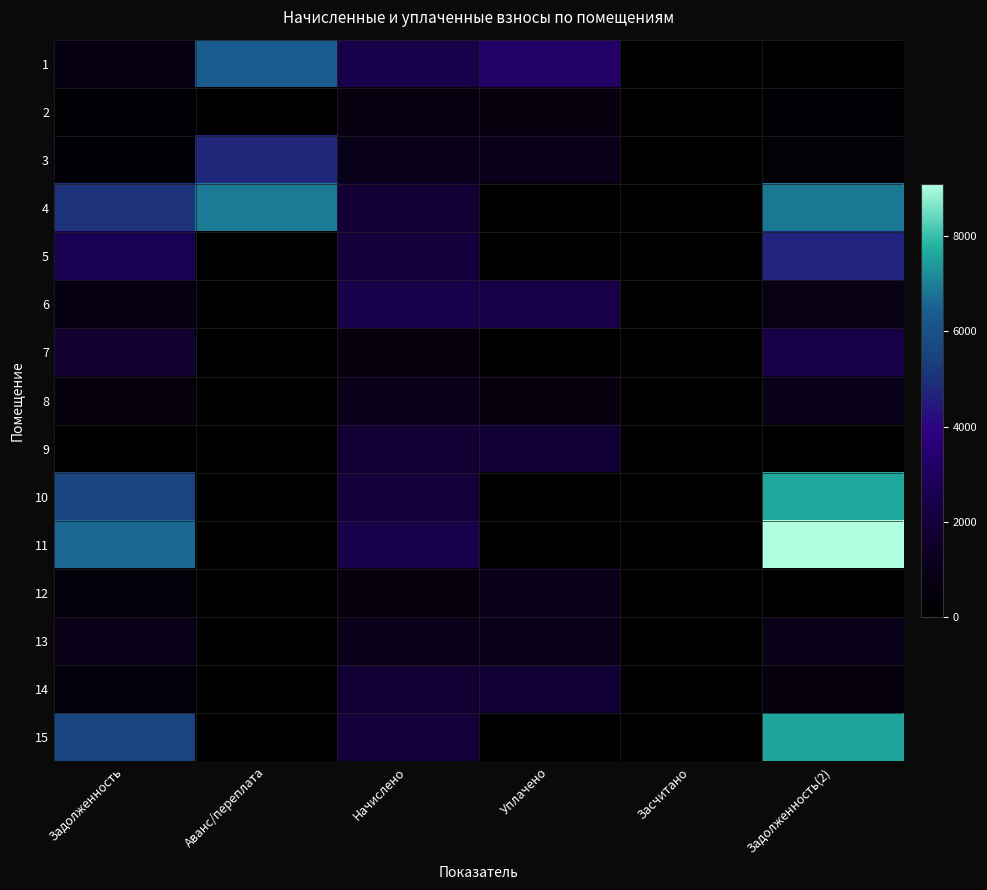

Reading right to left, what are all the values shown in this chart?

1: Задолженность(2)=0.0	Засчитано=0.0	Уплачено=3225.5	Начислено=2480.2	Аванс/переплата=6380.2	Задолженность=745.3
2: Задолженность(2)=215.5	Засчитано=0.0	Уплачено=625.2	Начислено=646.5	Аванс/переплата=0.0	Задолженность=194.3
3: Задолженность(2)=342.9	Засчитано=0.0	Уплачено=995.0	Начислено=1028.8	Аванс/переплата=4791.4	Задолженность=309.1
4: Задолженность(2)=6873.9	Засчитано=0.0	Уплачено=0.0	Начислено=1855.5	Аванс/переплата=6909.8	Задолженность=5018.4
5: Задолженность(2)=4691.3	Засчитано=0.0	Уплачено=0.0	Начислено=2076.2	Аванс/переплата=0.0	Задолженность=2615.2
6: Задолженность(2)=819.5	Засчитано=0.0	Уплачено=2377.8	Начислено=2458.4	Аванс/переплата=0.0	Задолженность=738.8
7: Задолженность(2)=2337.3	Засчитано=0.0	Уплачено=0.0	Начислено=630.9	Аванс/переплата=0.0	Задолженность=1706.4
8: Задолженность(2)=1016.3	Засчитано=0.0	Уплачено=609.1	Начислено=1016.3	Аванс/переплата=0.0	Задолженность=609.1
9: Задолженность(2)=0.0	Засчитано=0.0	Уплачено=1794.6	Начислено=1839.9	Аванс/переплата=0.0	Задолженность=0.0
10: Задолженность(2)=7610.7	Засчитано=0.0	Уплачено=0.0	Начислено=2054.4	Аванс/переплата=0.0	Задолженность=5556.3
11: Задолженность(2)=9096.1	Засчитано=0.0	Уплачено=0.0	Начислено=2455.3	Аванс/переплата=0.0	Задолженность=6640.7
12: Задолженность(2)=0.0	Засчитано=0.0	Уплачено=995.2	Начислено=621.6	Аванс/переплата=0.0	Задолженность=373.6
13: Задолженность(2)=1028.8	Засчитано=0.0	Уплачено=927.5	Начислено=1028.8	Аванс/переплата=0.0	Задолженность=927.5
14: Задолженность(2)=615.9	Засчитано=0.0	Уплачено=1788.3	Начислено=1849.3	Аванс/переплата=0.0	Задолженность=555.0
15: Задолженность(2)=7599.2	Засчитано=0.0	Уплачено=0.0	Начислено=2051.3	Аванс/переплата=0.0	Задолженность=5548.0